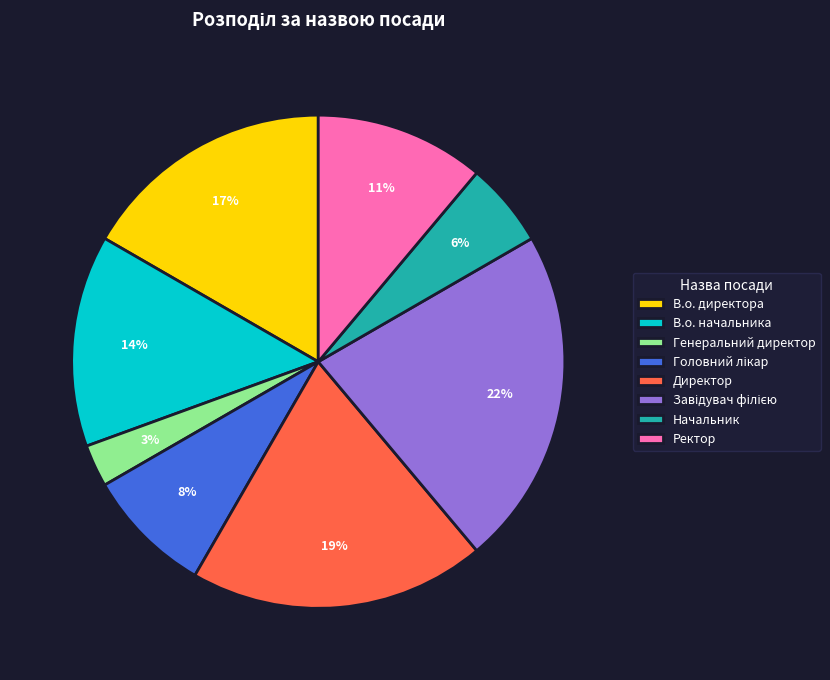

The В.о. директора slice represents 29% of the pie. True or false?

False